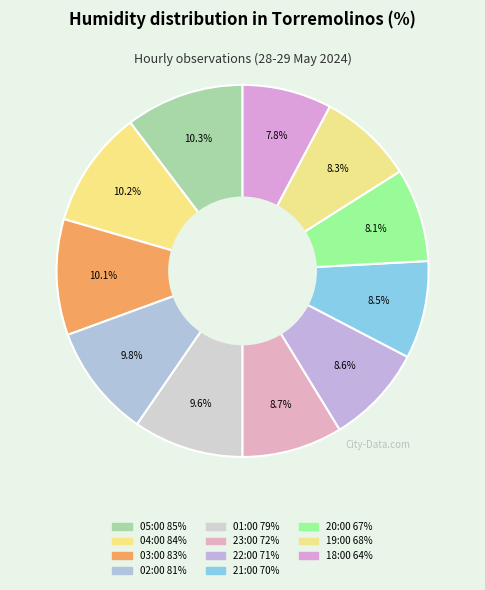

What is the smallest slice in the pie chart?

18:00 64%